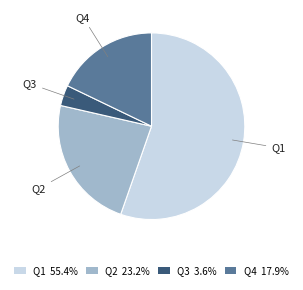

Which slice is the smallest?

Q3